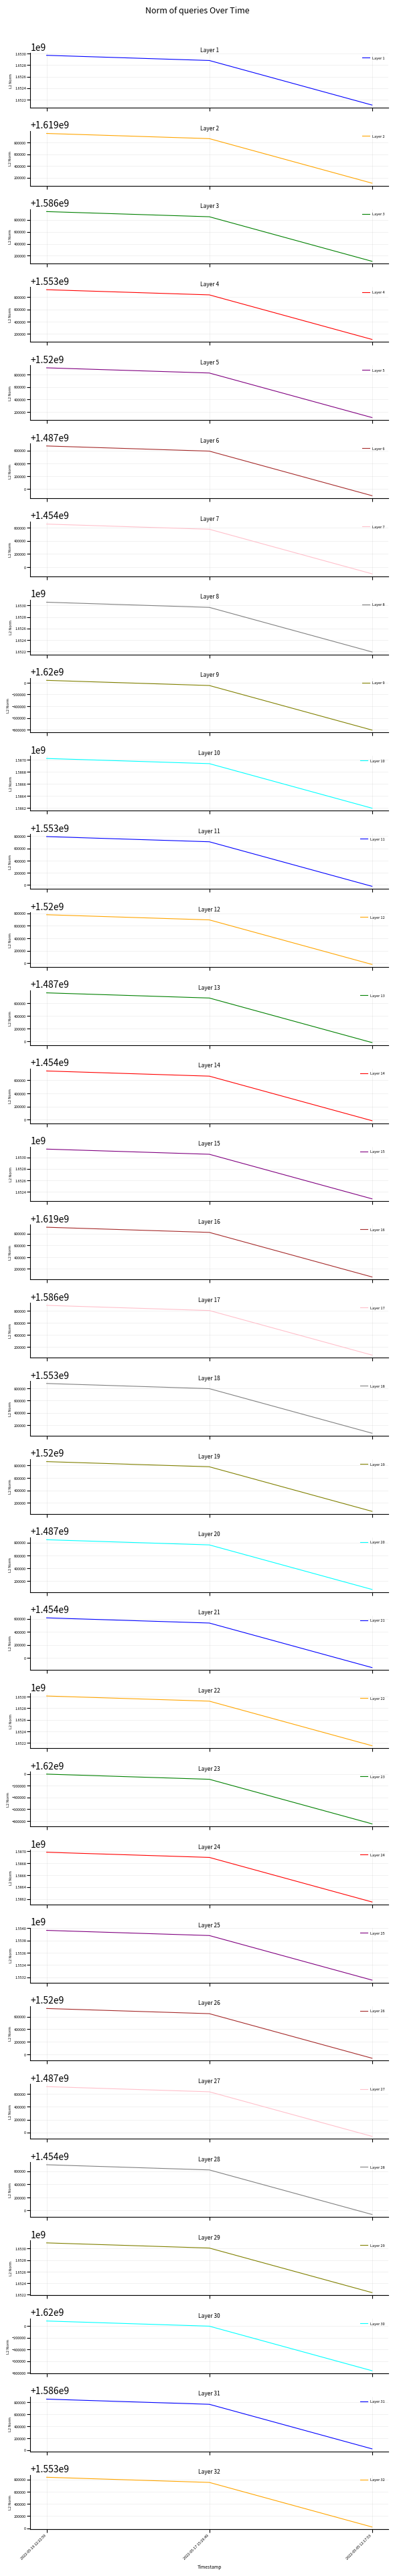

Is it true that the value at 2022-05-05 12:17:53 is 920423330?

False